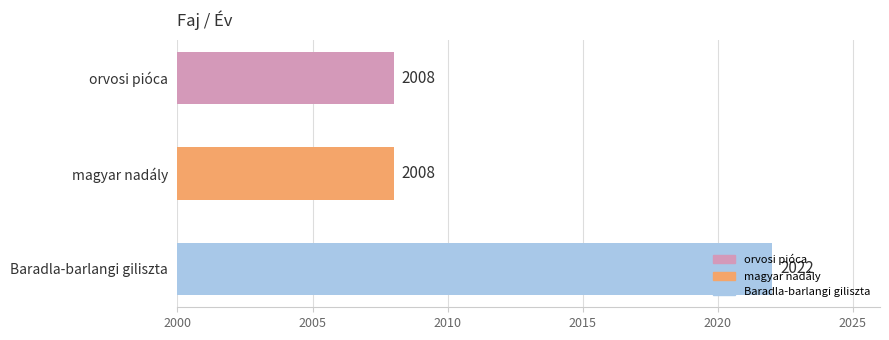

What is the sum of all values?

6038